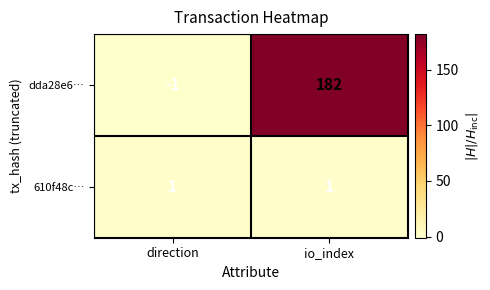

List the series in order of their peak value, lowest first.

610f48c…, dda28e6…